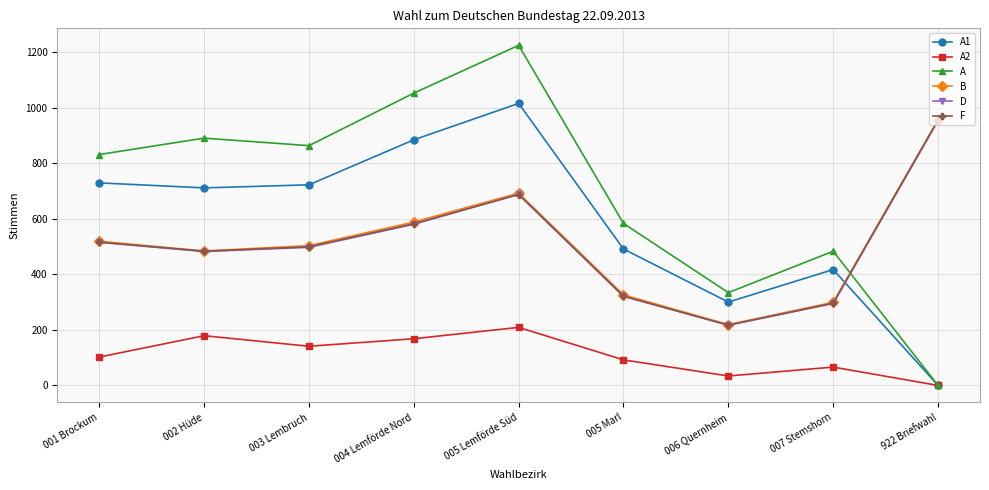

Is it true that B equals 1038 at 005 Lemförde Süd?

False